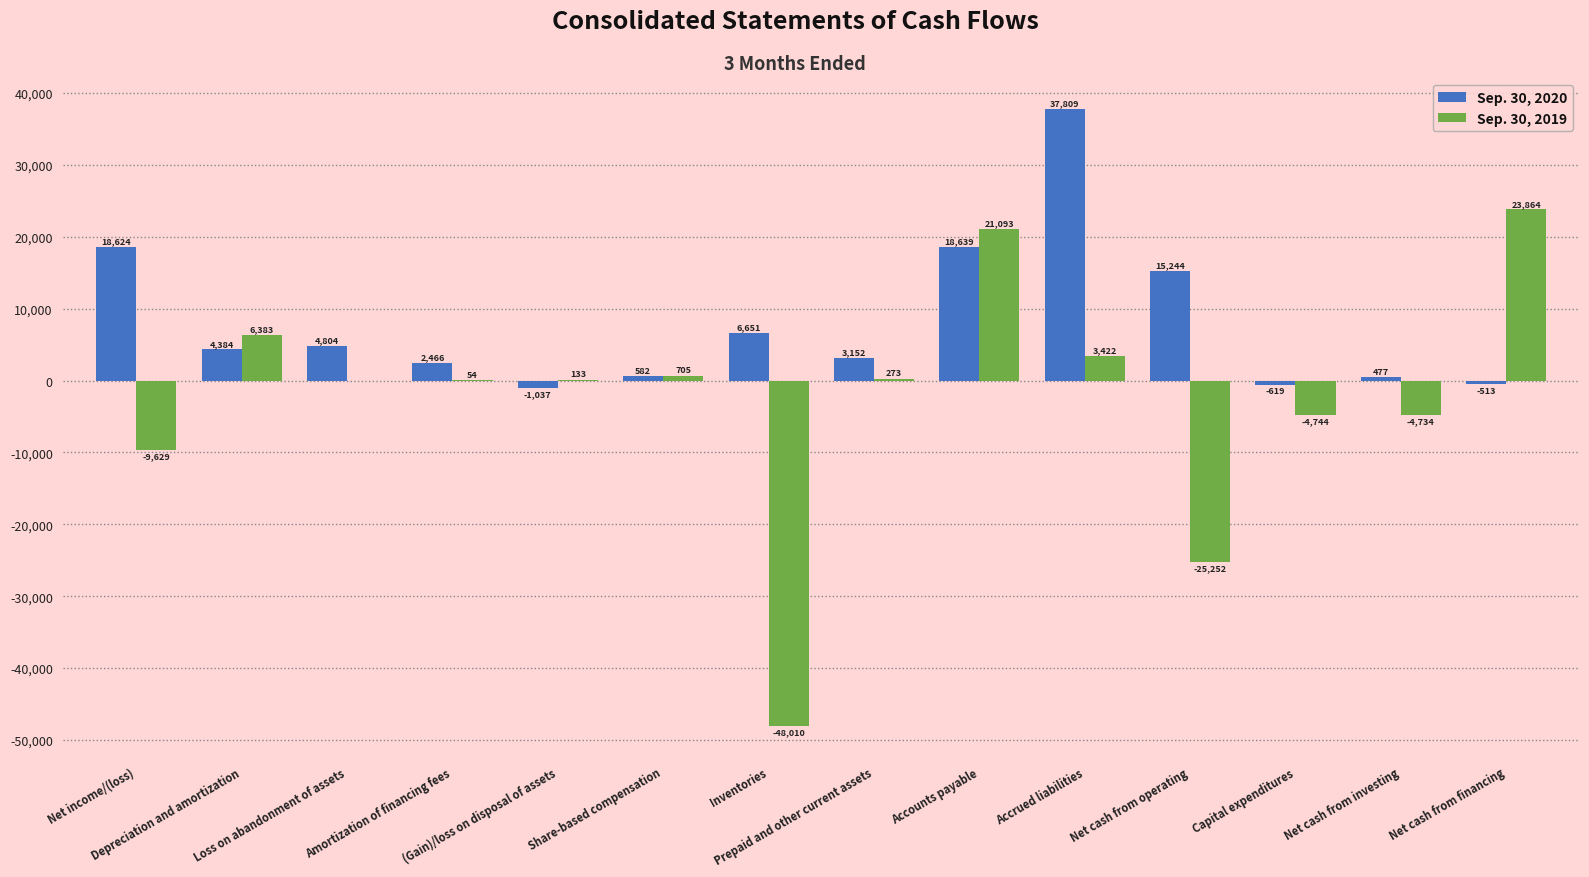

Which series has the widest spread of values?

Sep. 30, 2019